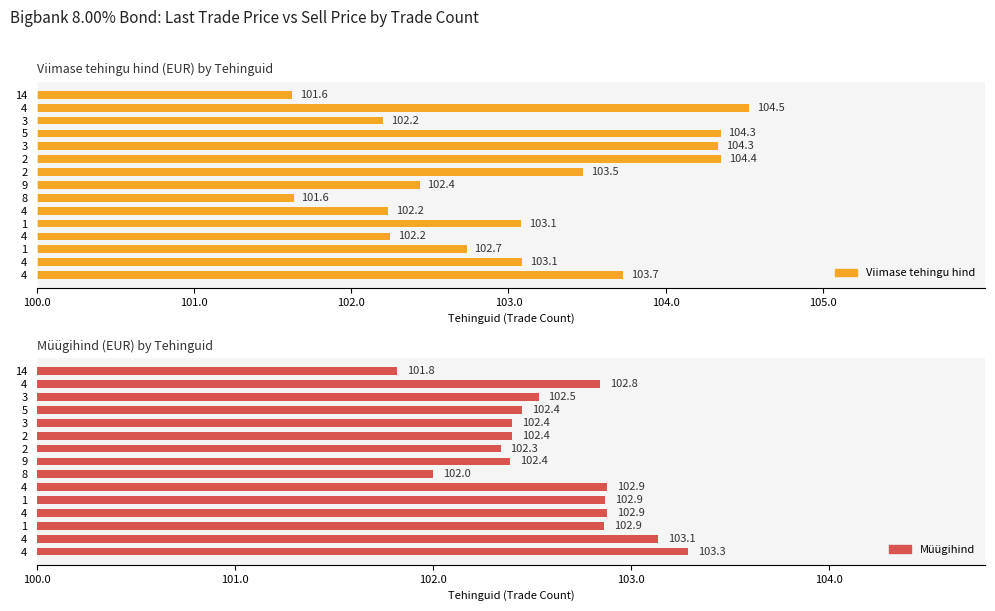

Reading left to right, extract all data points from this chart.

Viimase tehingu hind: 103.7	103.1	102.7	102.2	103.1	102.2	101.6	102.4	103.5	104.4	104.3	104.3	102.2	104.5	101.6
Müügihind: 103.3	103.1	102.9	102.9	102.9	102.9	102.0	102.4	102.3	102.4	102.4	102.4	102.5	102.8	101.8